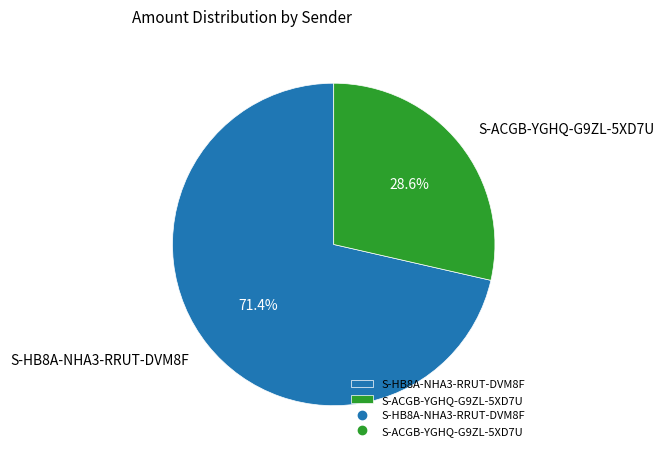

How many segments does this pie chart have?

2